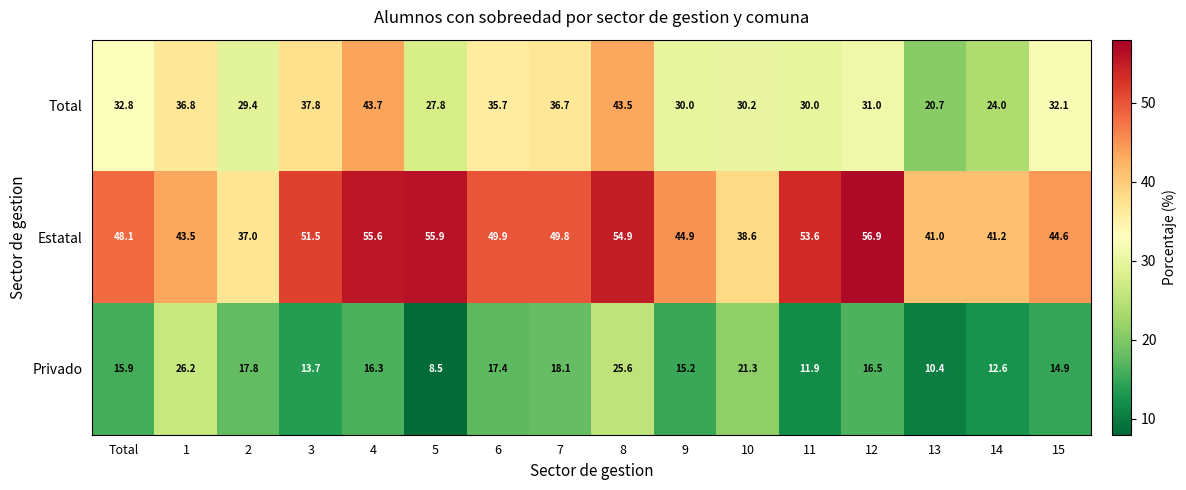

What value does the Estatal series have at 12?

56.9